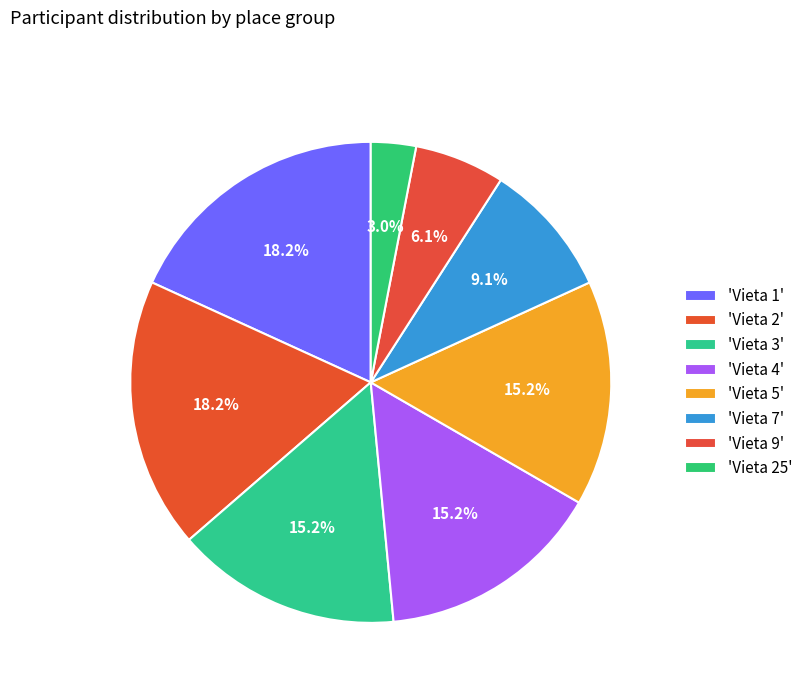

Which category has the smallest portion of the pie?

Vieta 25